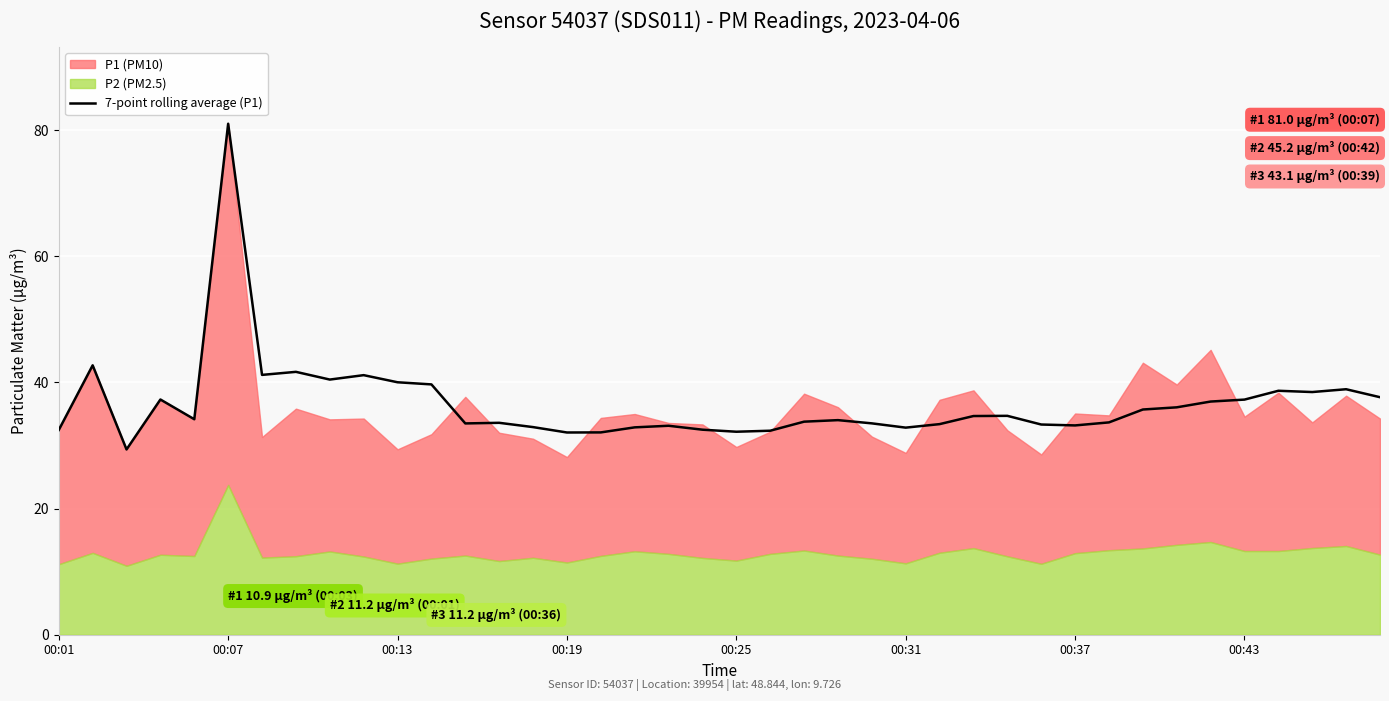

The chart shows a value of 15.8 at 00:25. True or false?

False